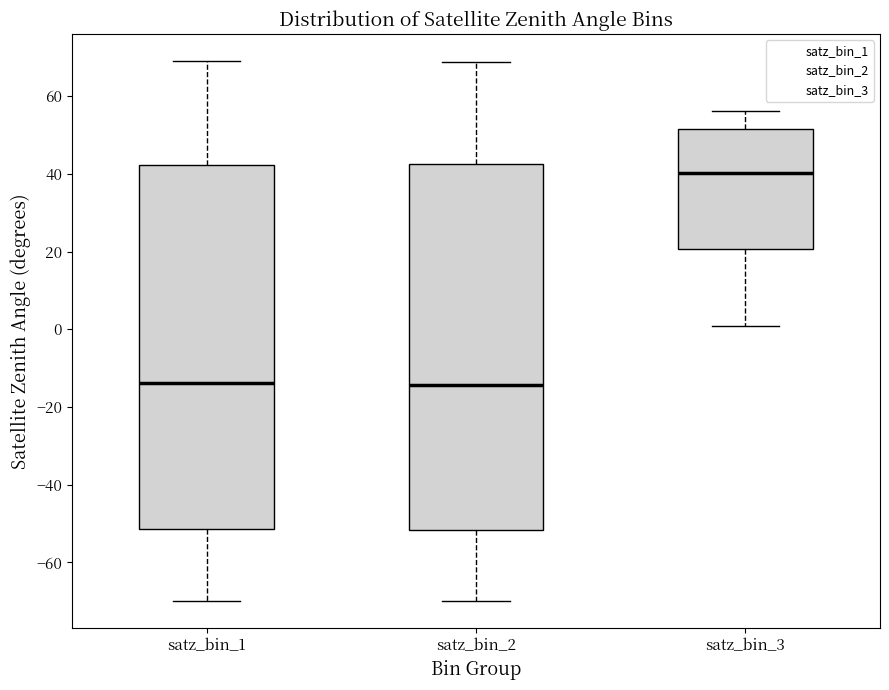

Where does the lower whisker of the box for satz_bin_2 end on the y-axis? The values are not printed on the chart, so give them approximately, as read against the axis.

-70